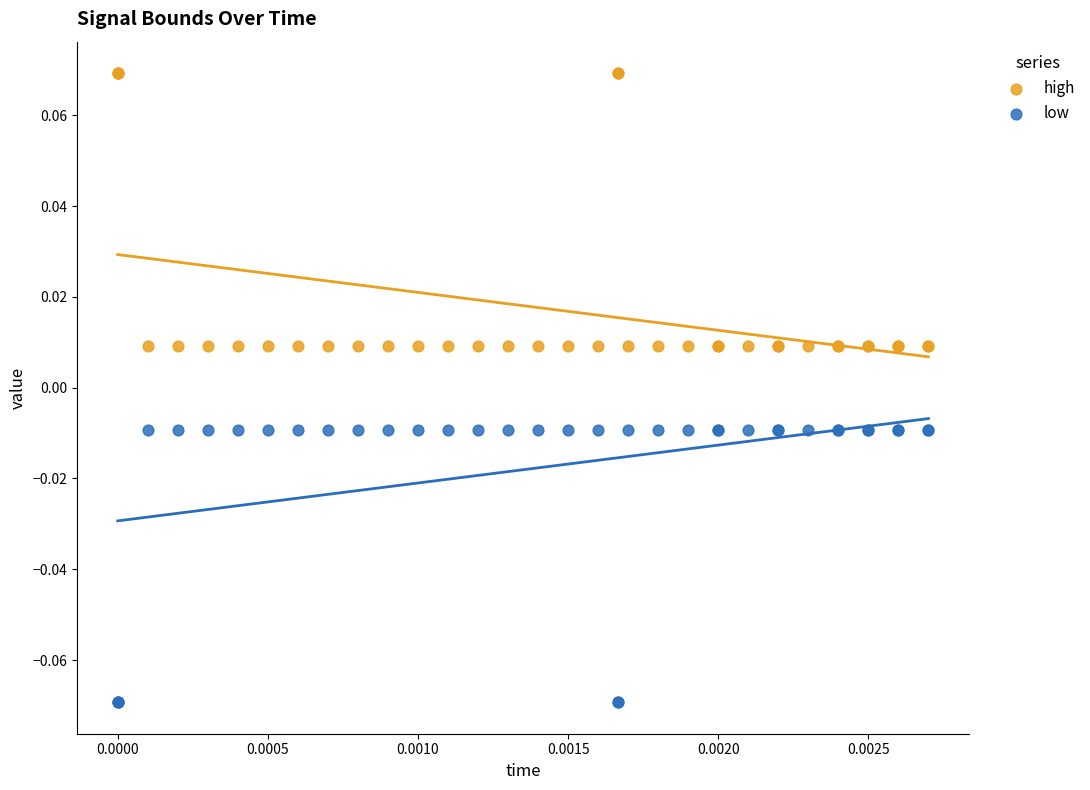

Which series contains the highest Y value?

high